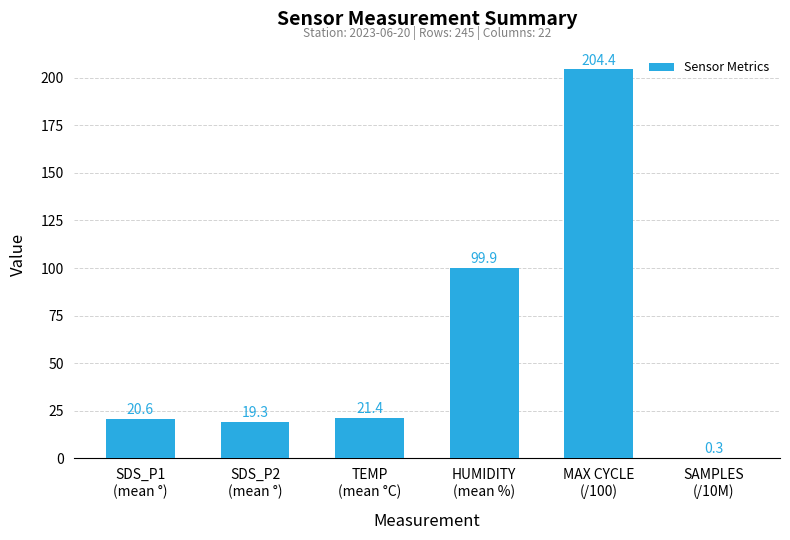

Count the number of values greater than 21.

3